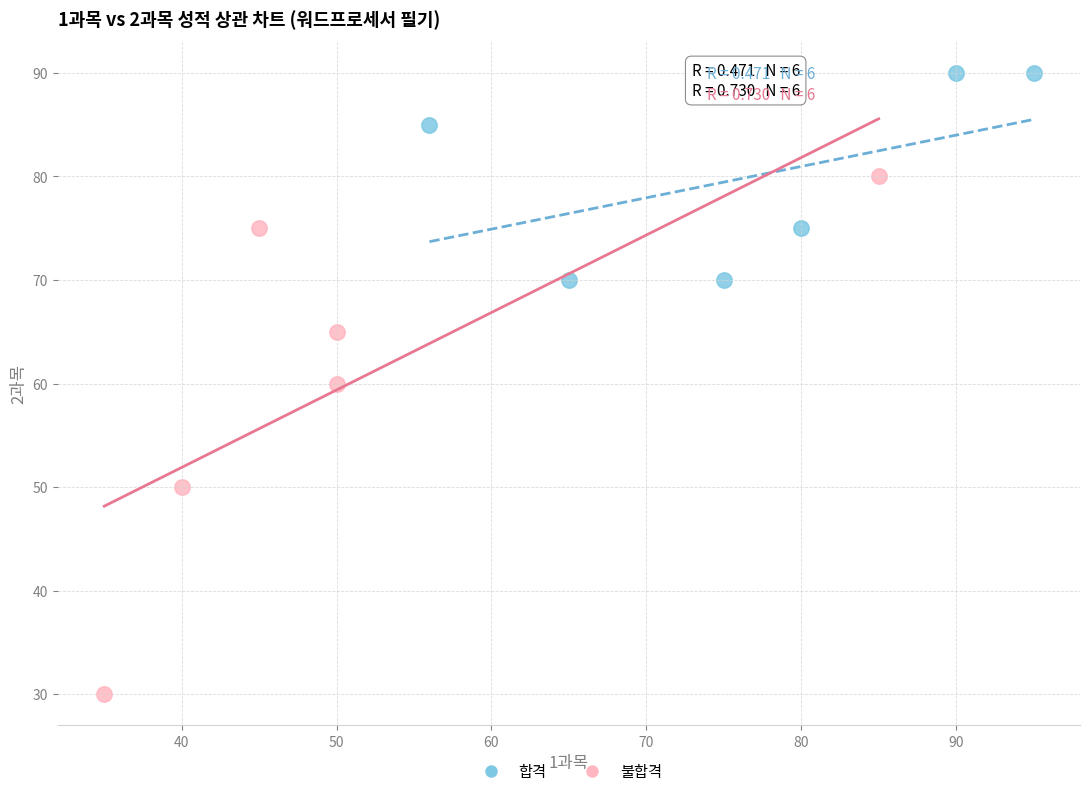

Which series reaches the maximum Y coordinate?

합격